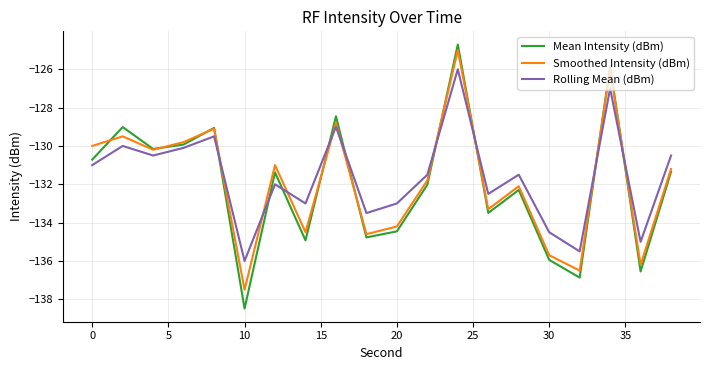

What is the minimum value for Smoothed Intensity (dBm)?

-137.5